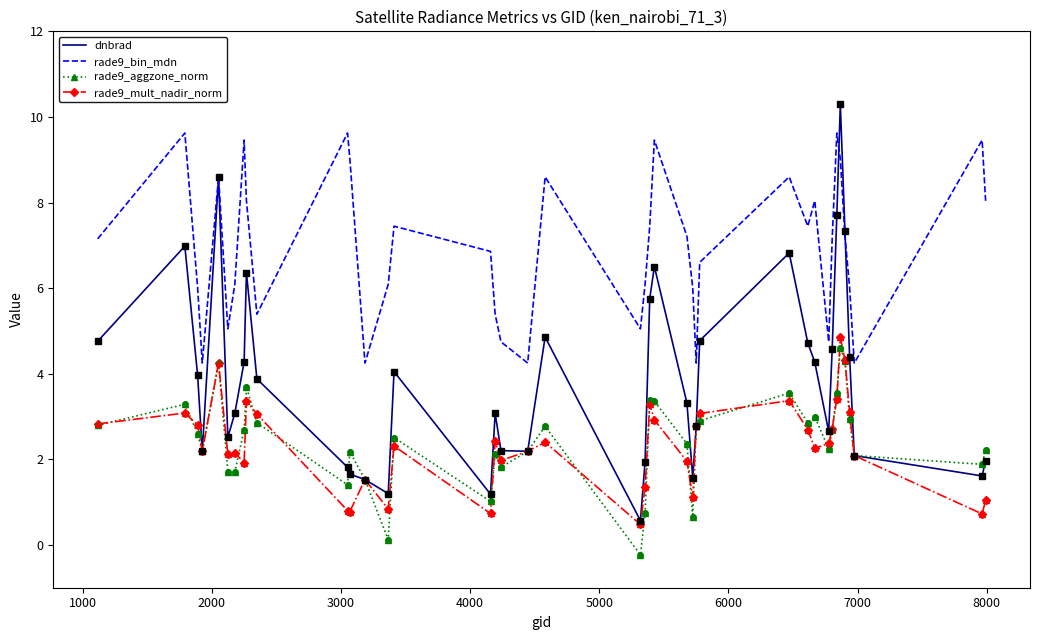

How many values in the rade9_aggzone_norm series exceed 2?

29